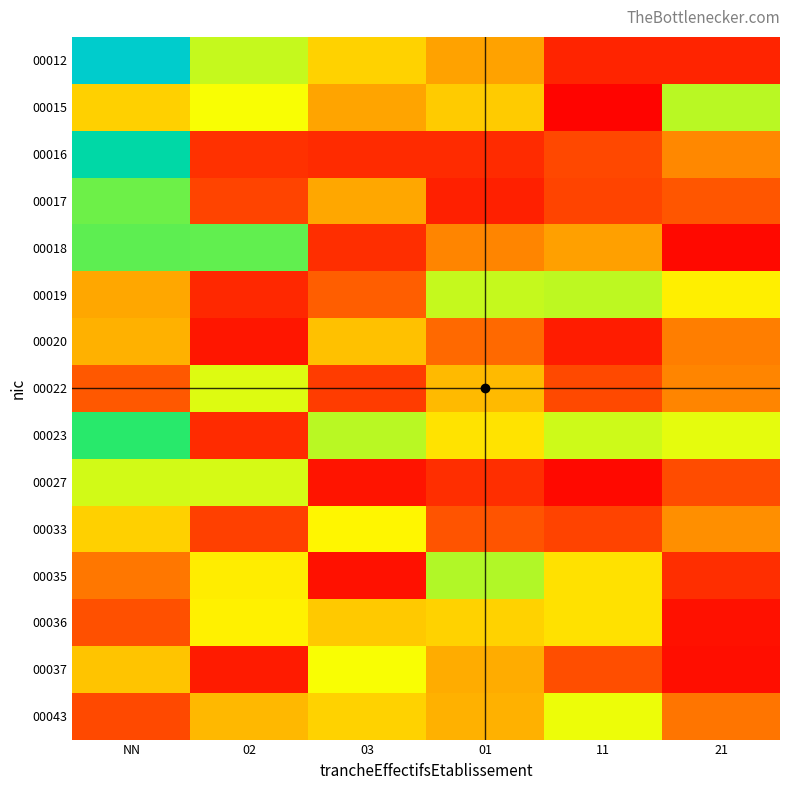

Reading left to right, what are all the values shown in this chart?

00012: NN=5.1	02=2.9	03=2.2	01=1.8	11=0.5	21=0.5
00015: NN=2.2	02=2.6	03=1.8	01=2.1	11=0.1	21=2.9
00016: NN=4.5	02=0.6	03=0.5	01=0.6	11=0.9	21=1.6
00017: NN=3.3	02=0.9	03=1.8	01=0.4	11=0.9	21=1.1
00018: NN=3.4	02=3.4	03=0.6	01=1.5	11=1.8	21=0.1
00019: NN=1.8	02=0.5	03=1.2	01=2.8	11=2.9	21=2.4
00020: NN=1.9	02=0.3	03=2.1	01=1.3	11=0.4	21=1.5
00022: NN=1.1	02=2.7	03=0.8	01=2.0	11=0.9	21=1.6
00023: NN=3.6	02=0.6	03=2.9	01=2.3	11=2.8	21=2.7
00027: NN=2.8	02=2.8	03=0.3	01=0.6	11=0.1	21=1.0
00033: NN=2.2	02=0.8	03=2.5	01=1.1	11=0.8	21=1.6
00035: NN=1.4	02=2.4	03=0.2	01=3.0	11=2.3	21=0.6
00036: NN=1.0	02=2.4	03=2.1	01=2.2	11=2.3	21=0.2
00037: NN=2.1	02=0.3	03=2.6	01=1.9	11=1.0	21=0.2
00043: NN=0.9	02=2.0	03=2.2	01=1.9	11=2.7	21=1.4